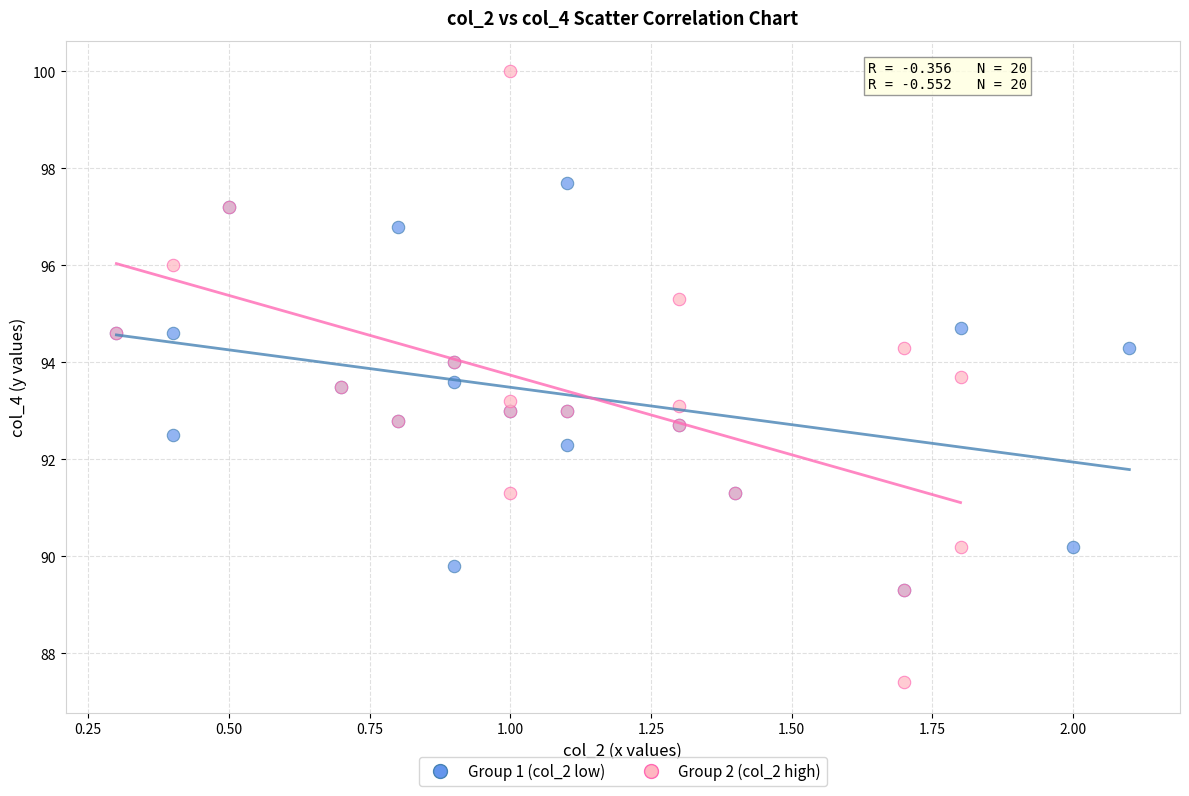

What are all the series names shown in the legend?

Group 1 (col_2 low), Group 2 (col_2 high)